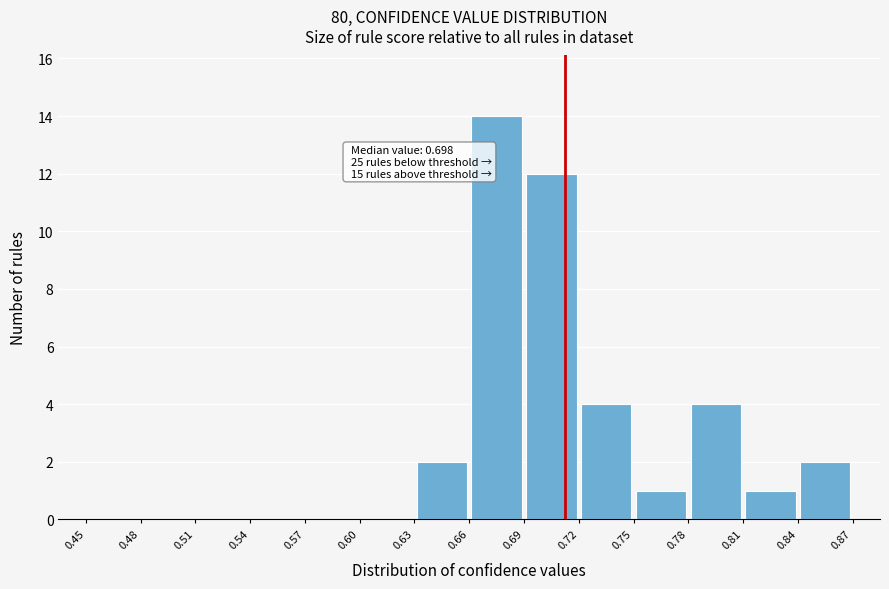

Which range on the x-axis has the tallest bar?

0.66 to 0.69